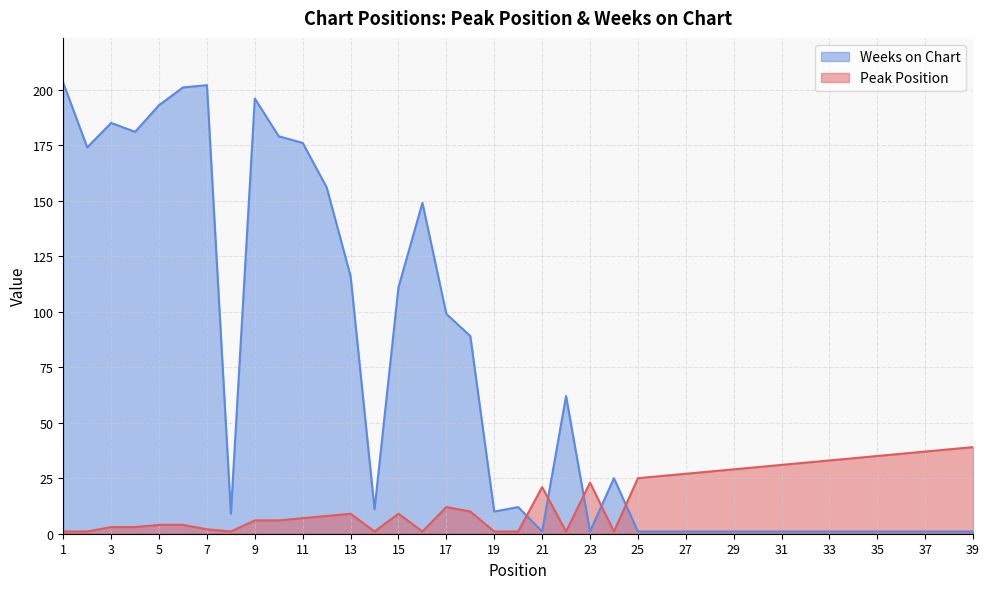

True or false: Weeks on Chart has more than 0 interior local peaks.

True